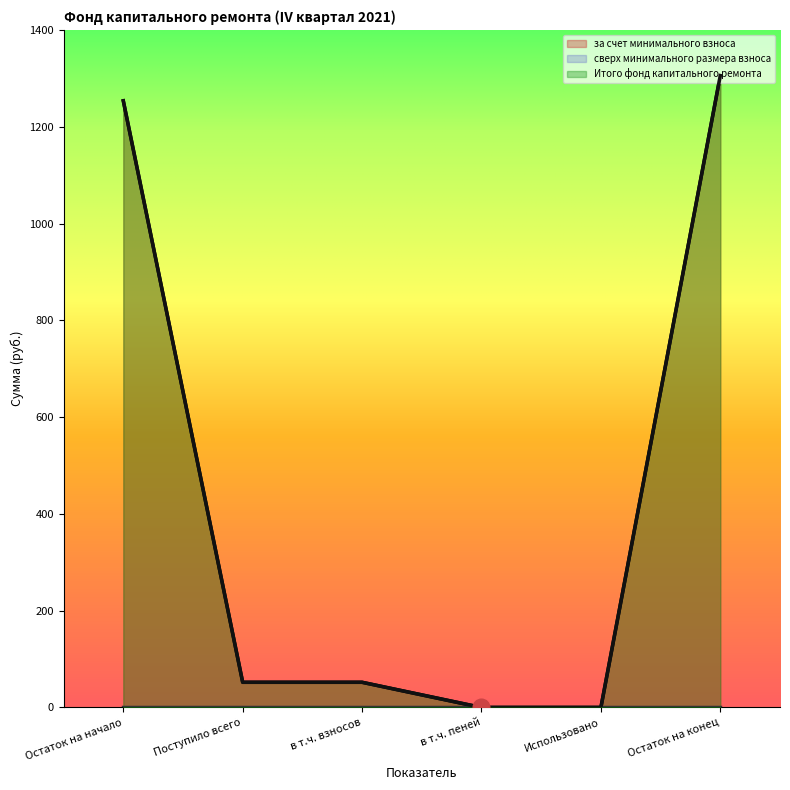

Is the value of за счет минимального взноса at Использовано greater than the value of Итого фонд капитального ремонта at Поступило всего?

No